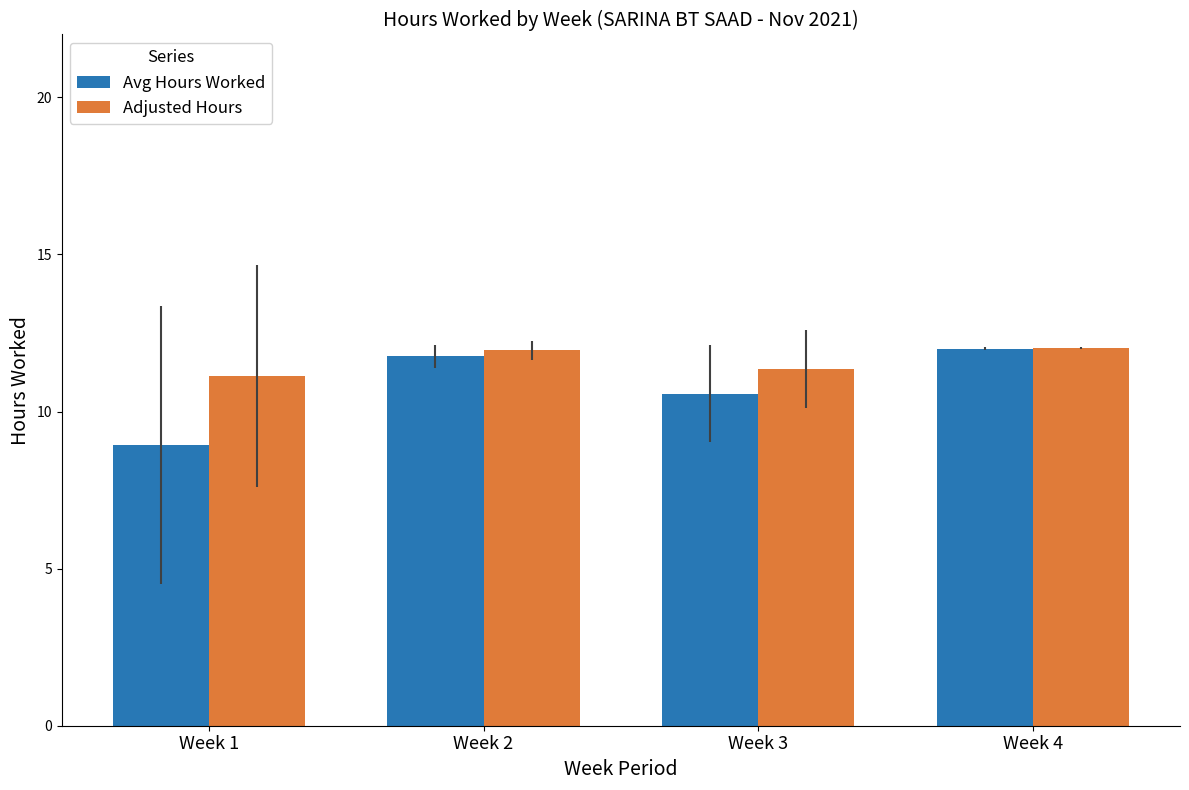

What are all the series names shown in the legend?

Avg Hours Worked, Adjusted Hours